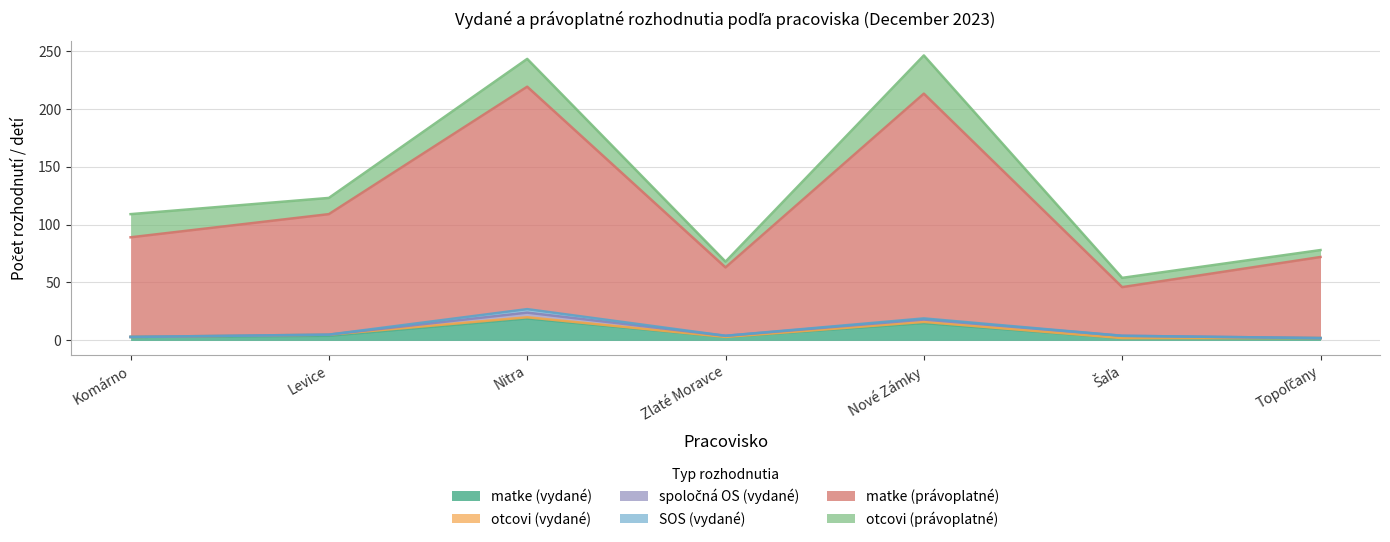

True or false: otcovi (vydané) has a value of 1 at Zlaté Moravce.

False